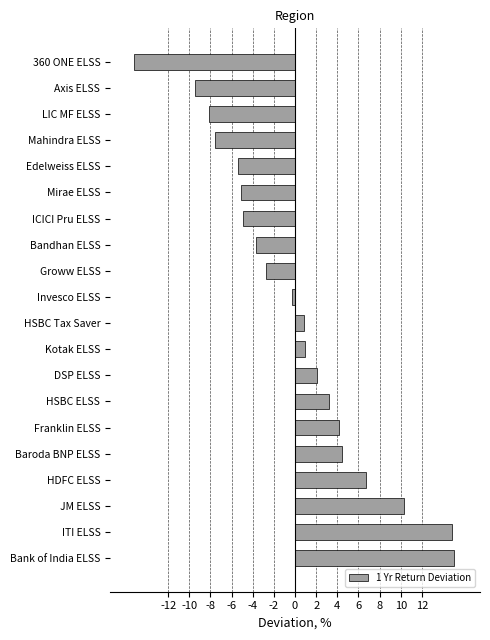

True or false: the data shows -2.0 at Bandhan ELSS.

False